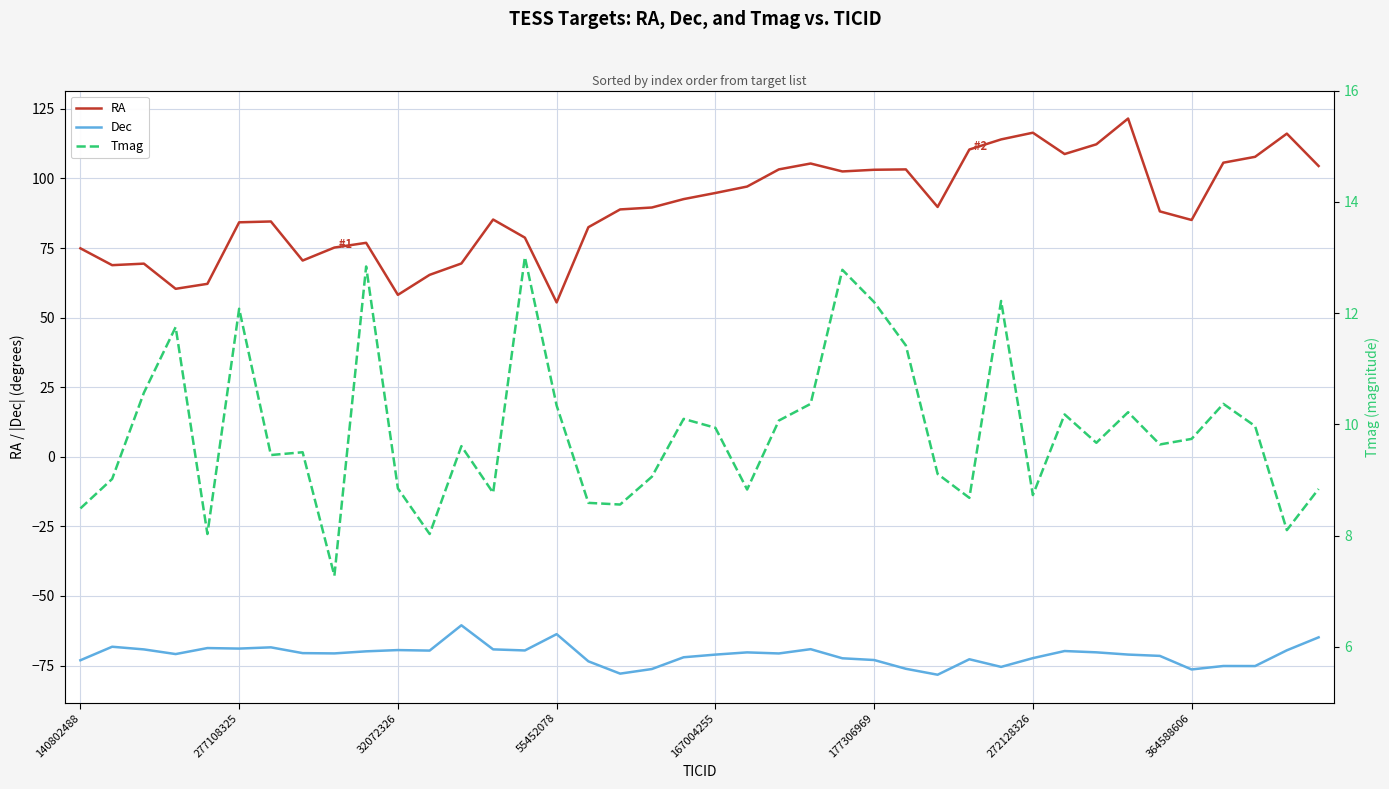

True or false: RA has a value of 85.2 at 13.

True